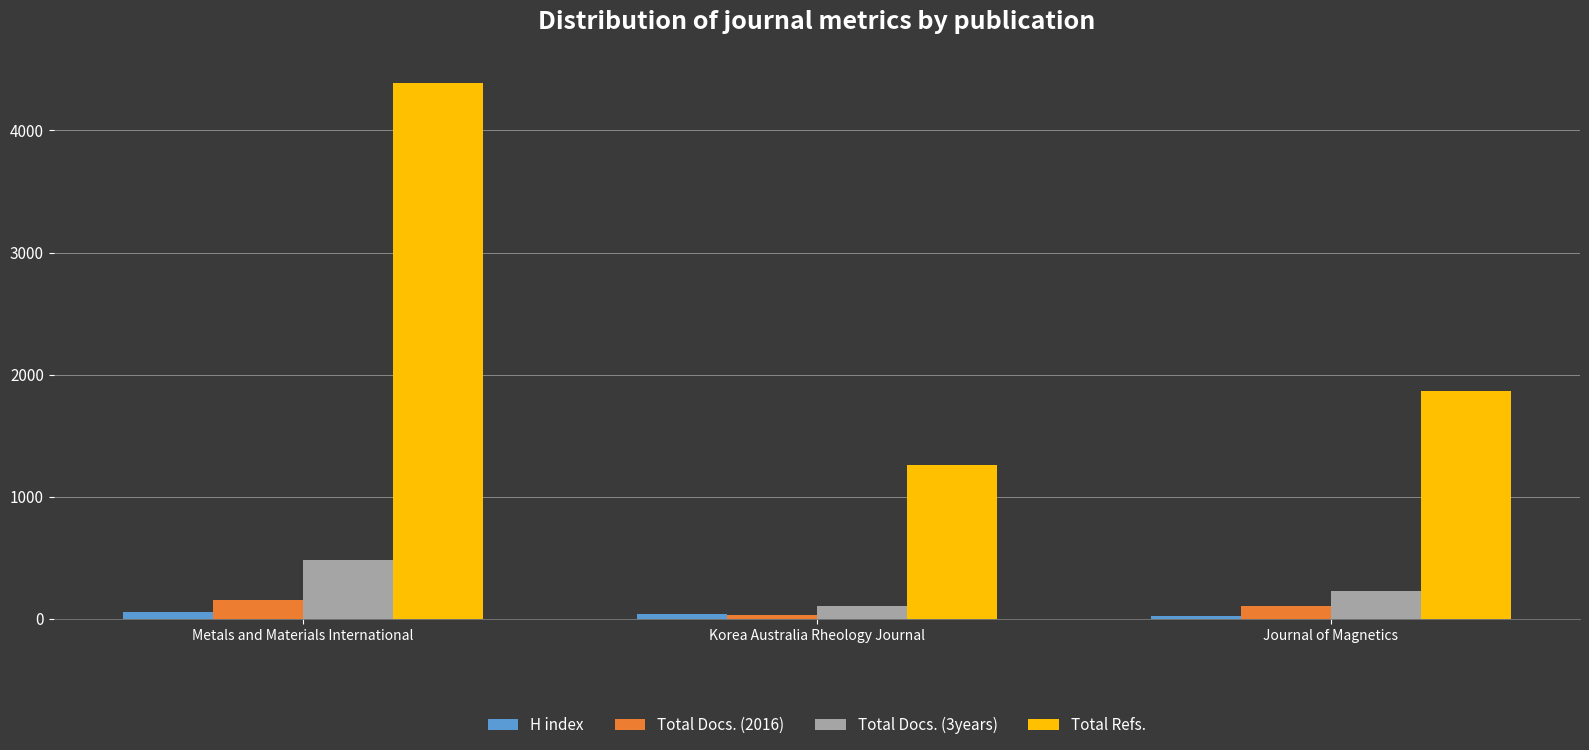

Which series has the largest range (max minus min)?

Total Refs.